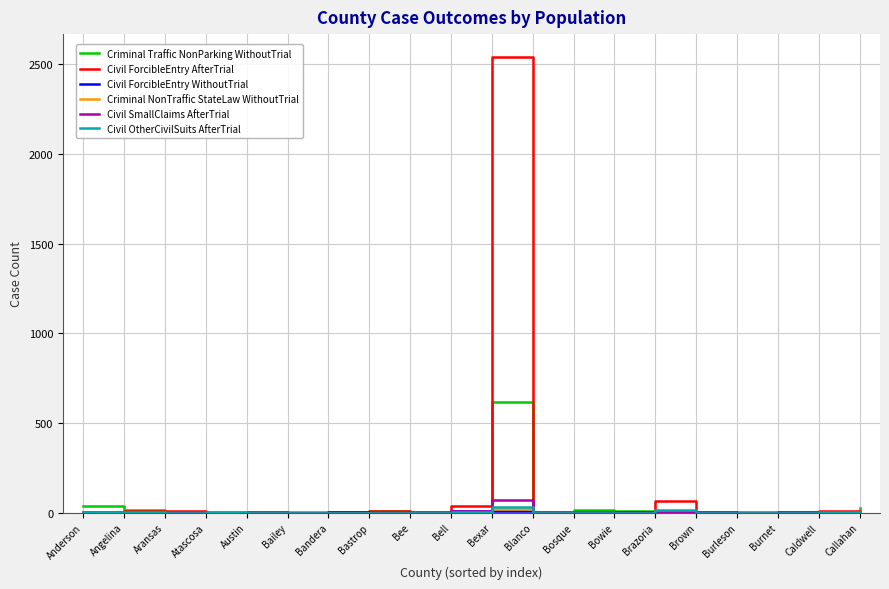

Which series has the widest spread of values?

Civil ForcibleEntry AfterTrial